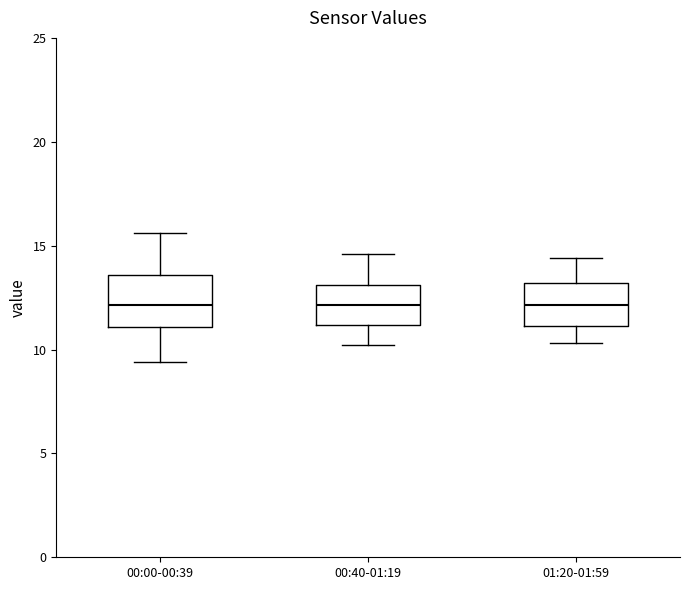

Where does the lower whisker of the box for 01:20-01:59 end on the y-axis? The values are not printed on the chart, so give them approximately, as read against the axis.

10.5